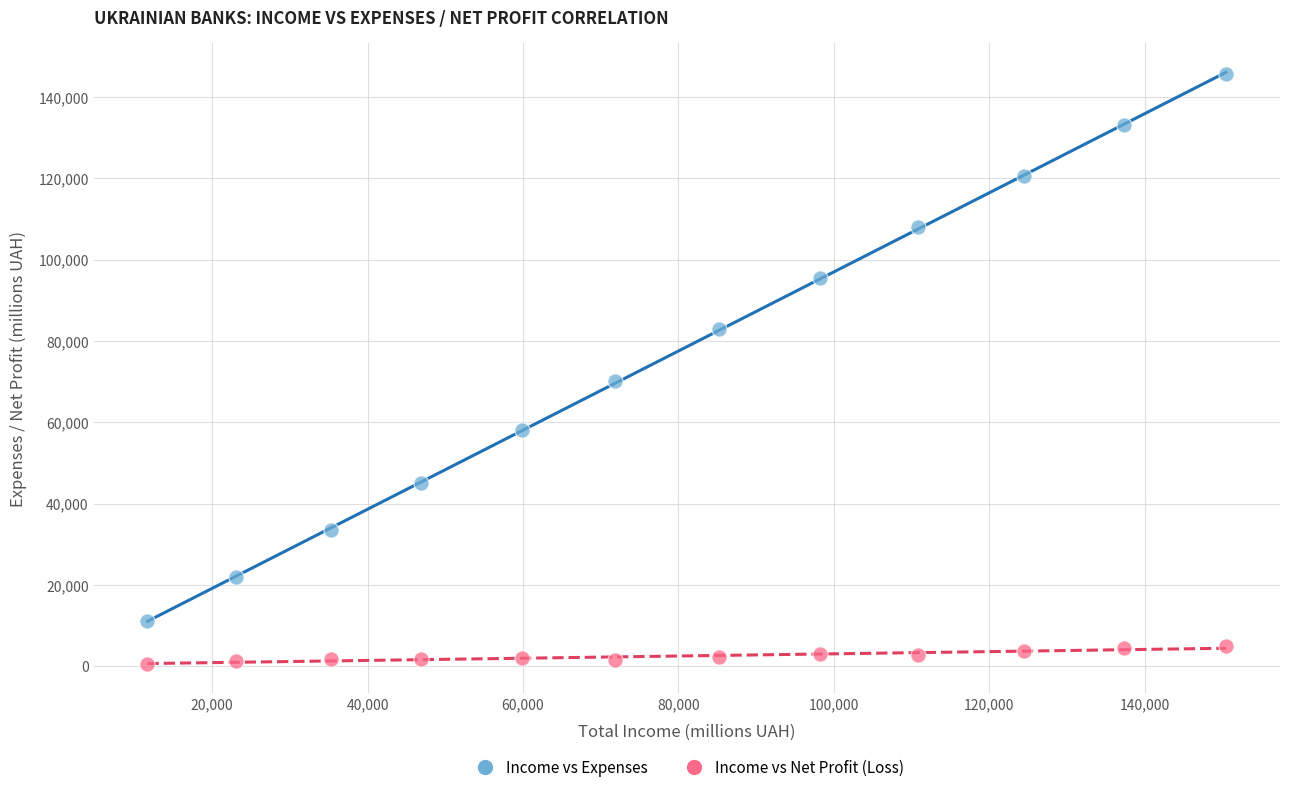

Which series reaches the minimum Y coordinate?

Income vs Net Profit (Loss)